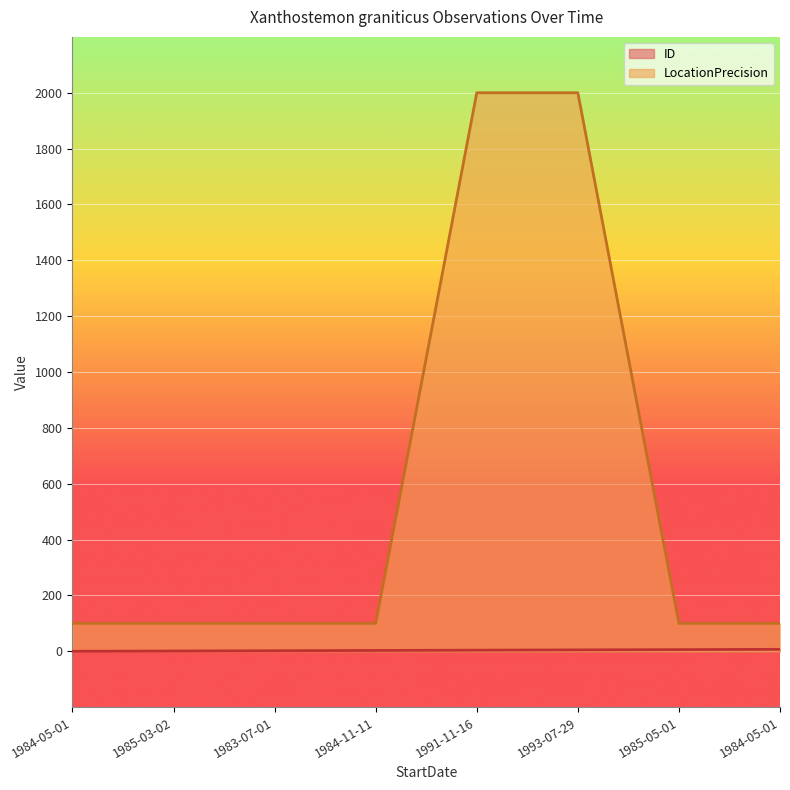

Rank the series by their average value, from lowest to highest.

ID, LocationPrecision